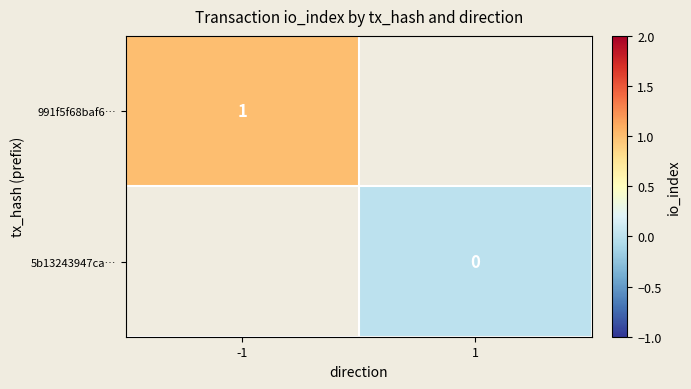

Is it true that 991f5f68baf6… equals 1 at -1?

True